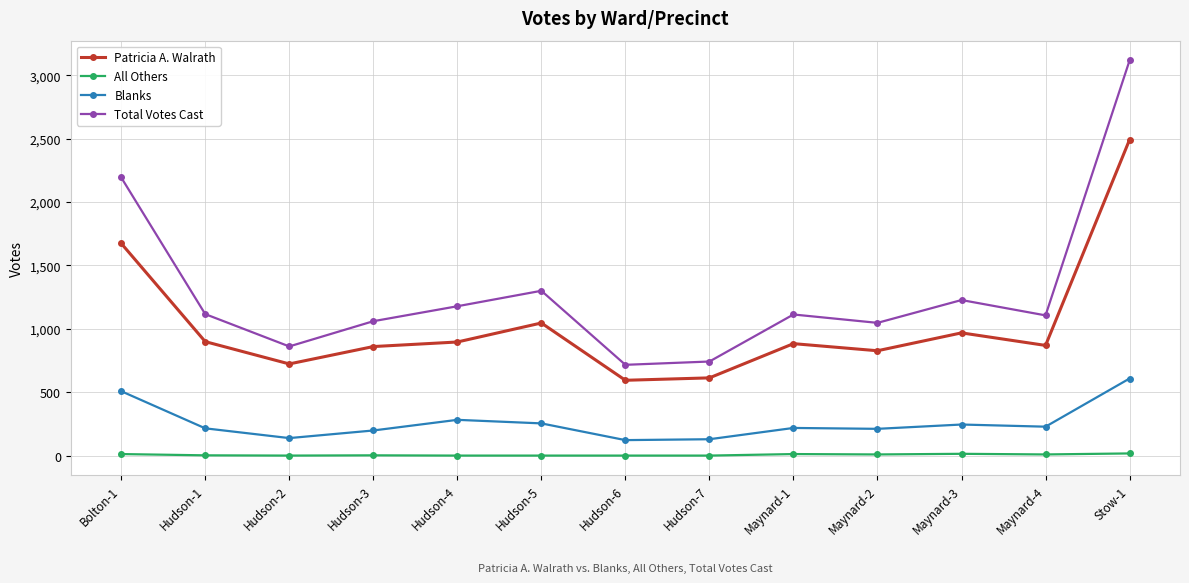

Between Maynard-3 and Maynard-4, which series saw the biggest shift?

Total Votes Cast